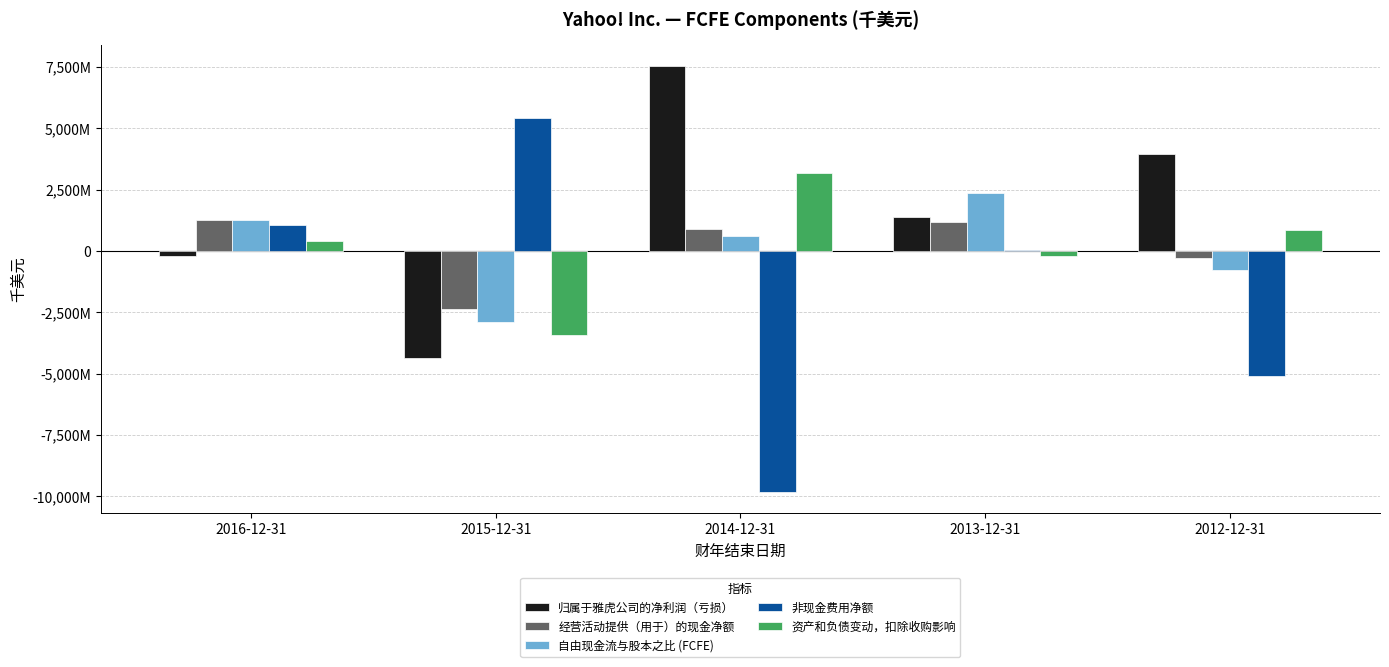

The 自由现金流与股本之比 (FCFE) series shows -790860 at 2012-12-31. True or false?

True